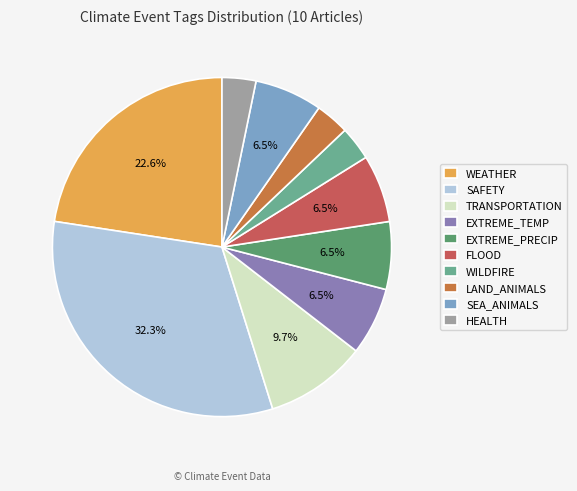

To the nearest percent, what portion does TRANSPORTATION represent?

10%